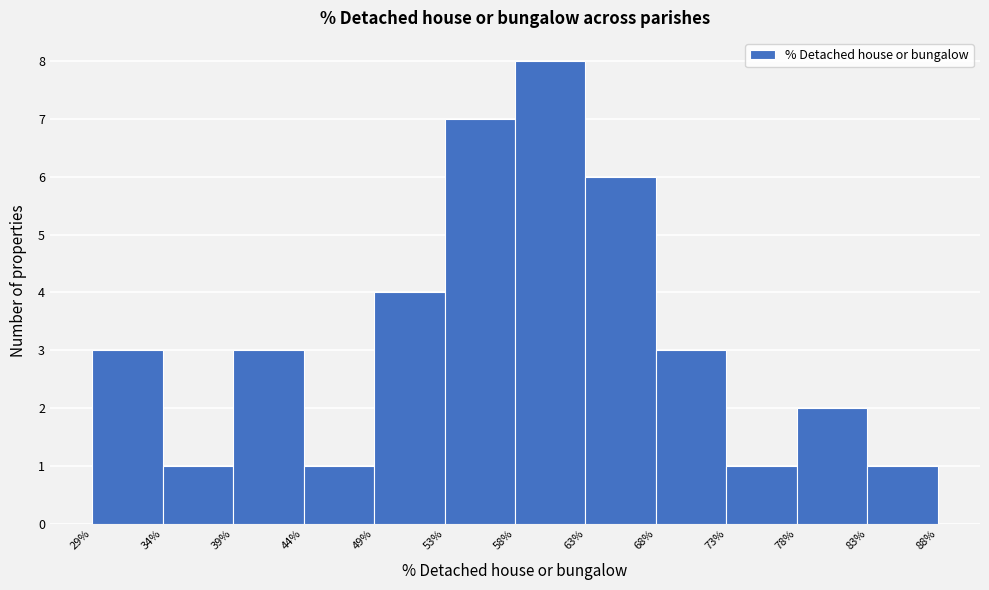

Which range on the x-axis has the tallest bar?

58% to 63%